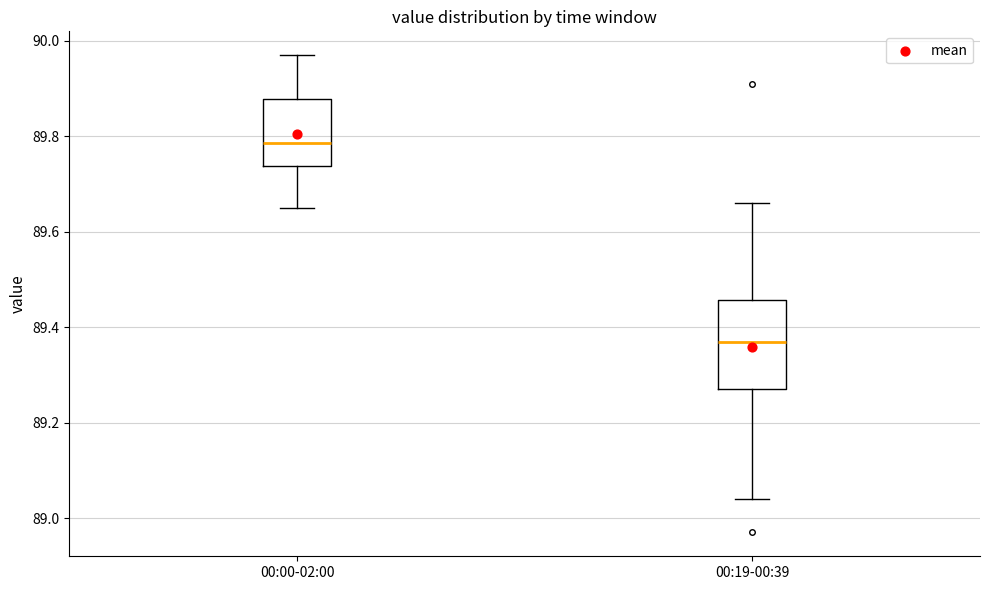

Where does the lower whisker of the box for 00:00-02:00 end on the y-axis? The values are not printed on the chart, so give them approximately, as read against the axis.

89.66